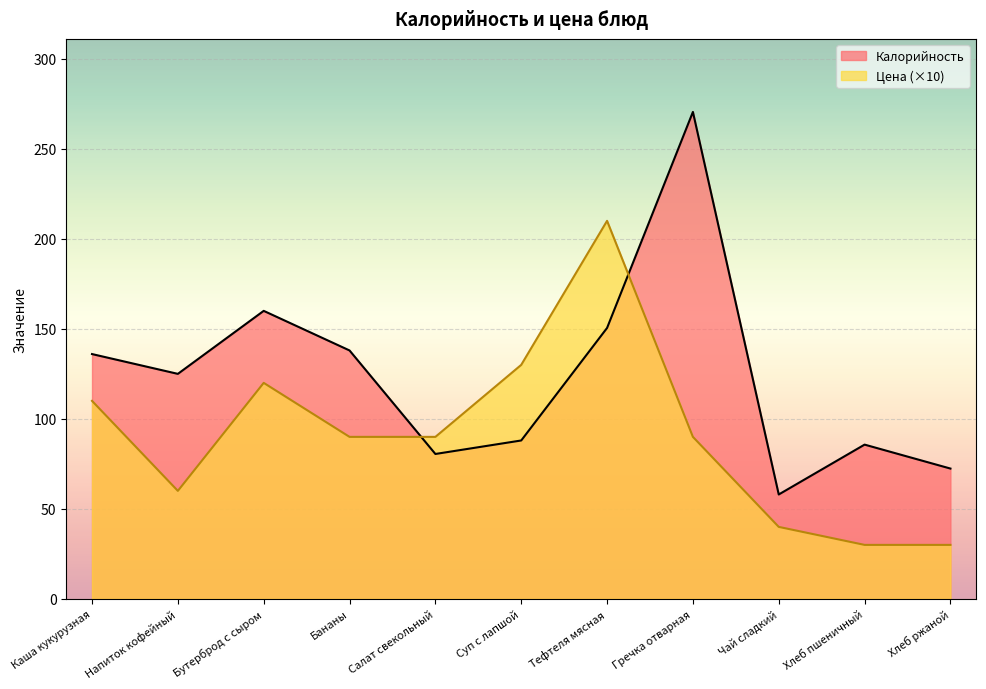

Which series has the largest total across all categories?

Калорийность